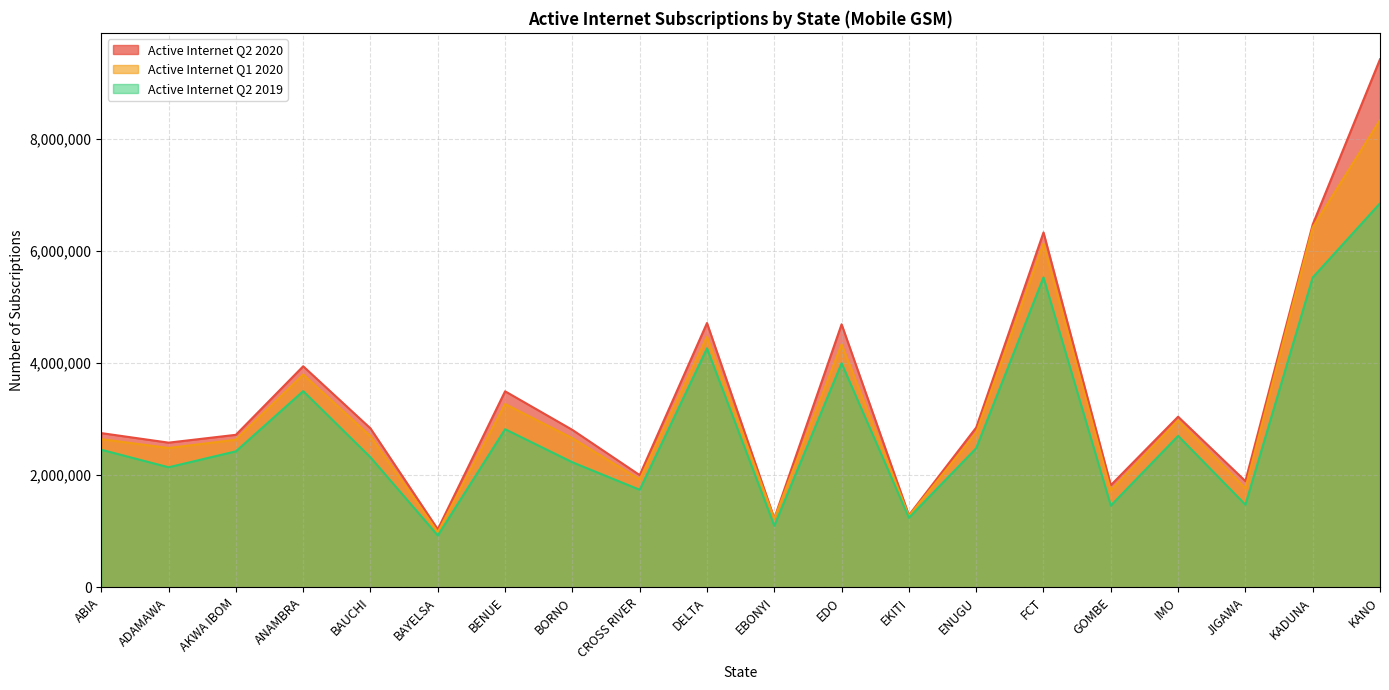

Rank the series by their average value, from highest to lowest.

Active Internet Q2 2020, Active Internet Q1 2020, Active Internet Q2 2019